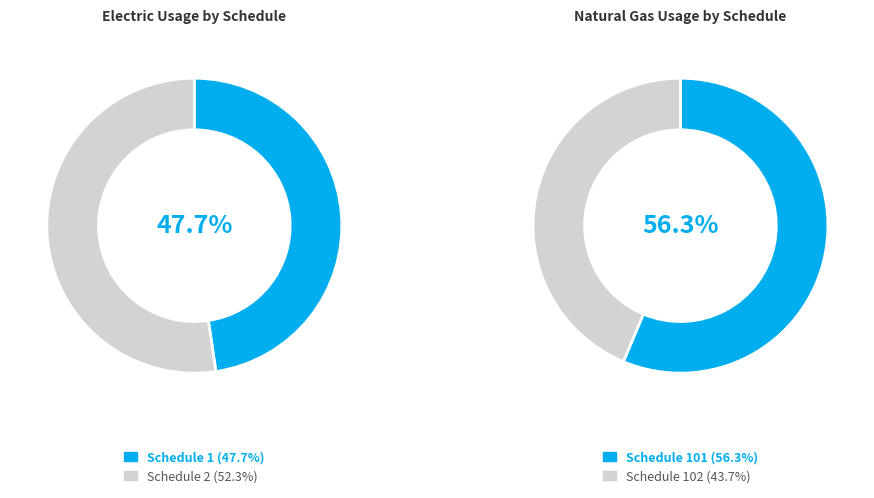

How many segments does this pie chart have?

2